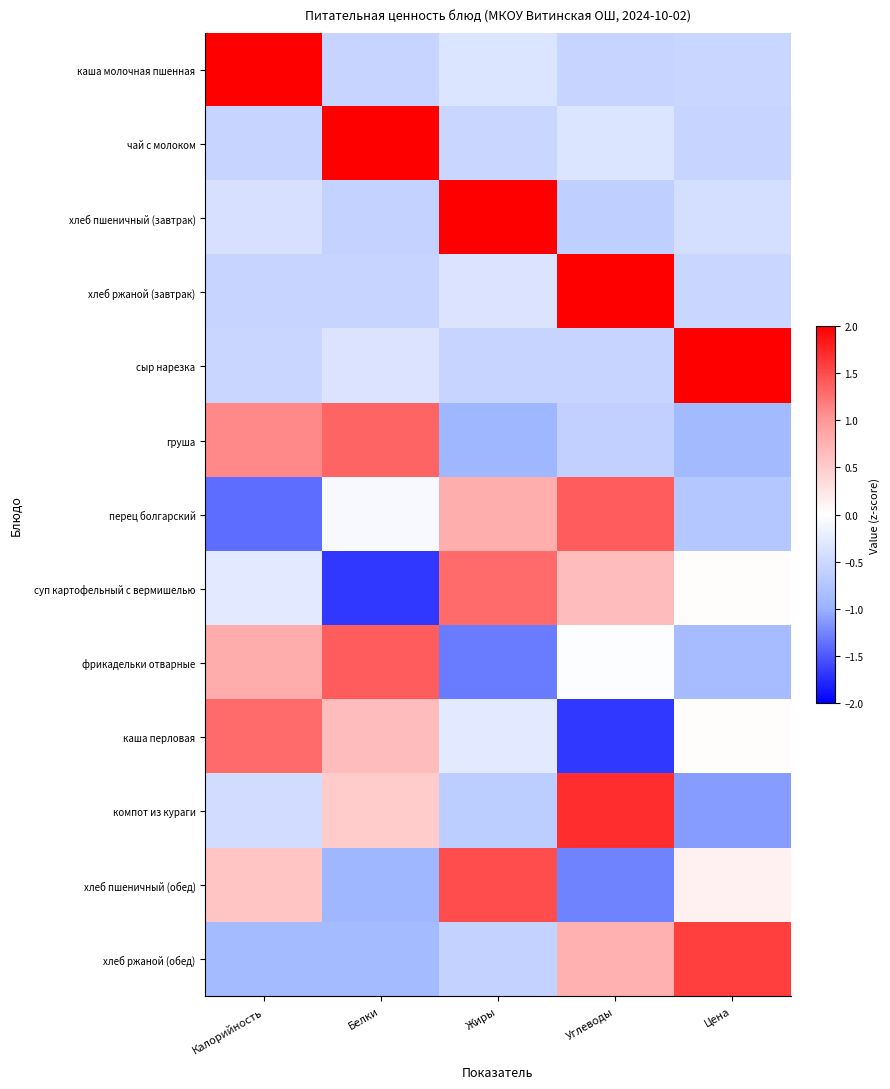

How many categories are shown in the chart?

5